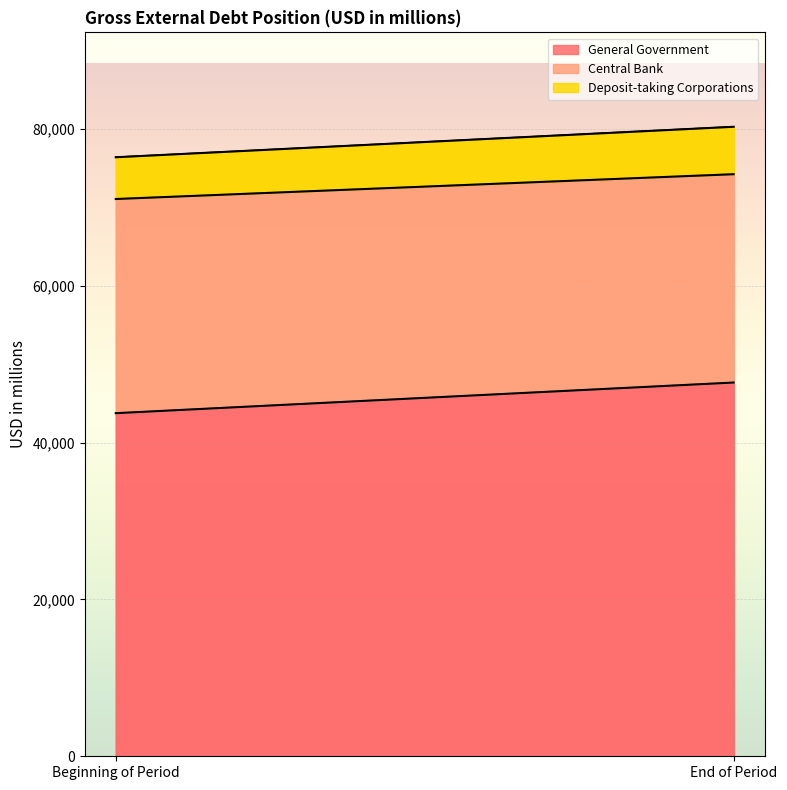

What is the sum of the Central Bank values at End of Period and Beginning of Period?

53865